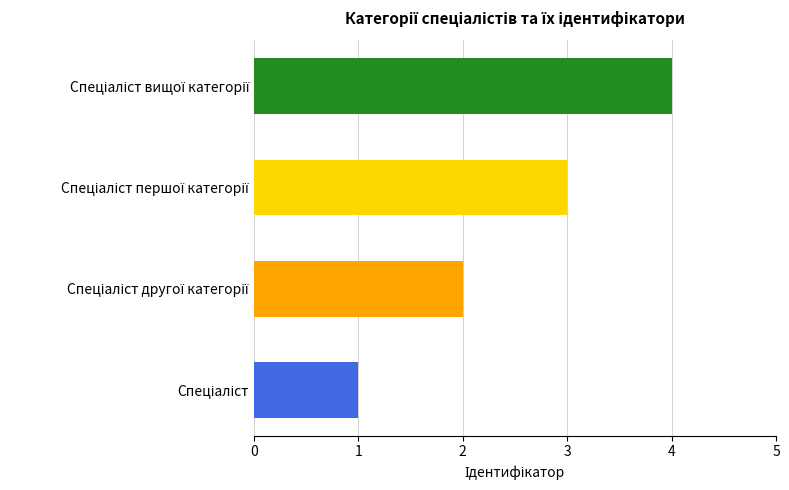

What is the sum of all values?

10